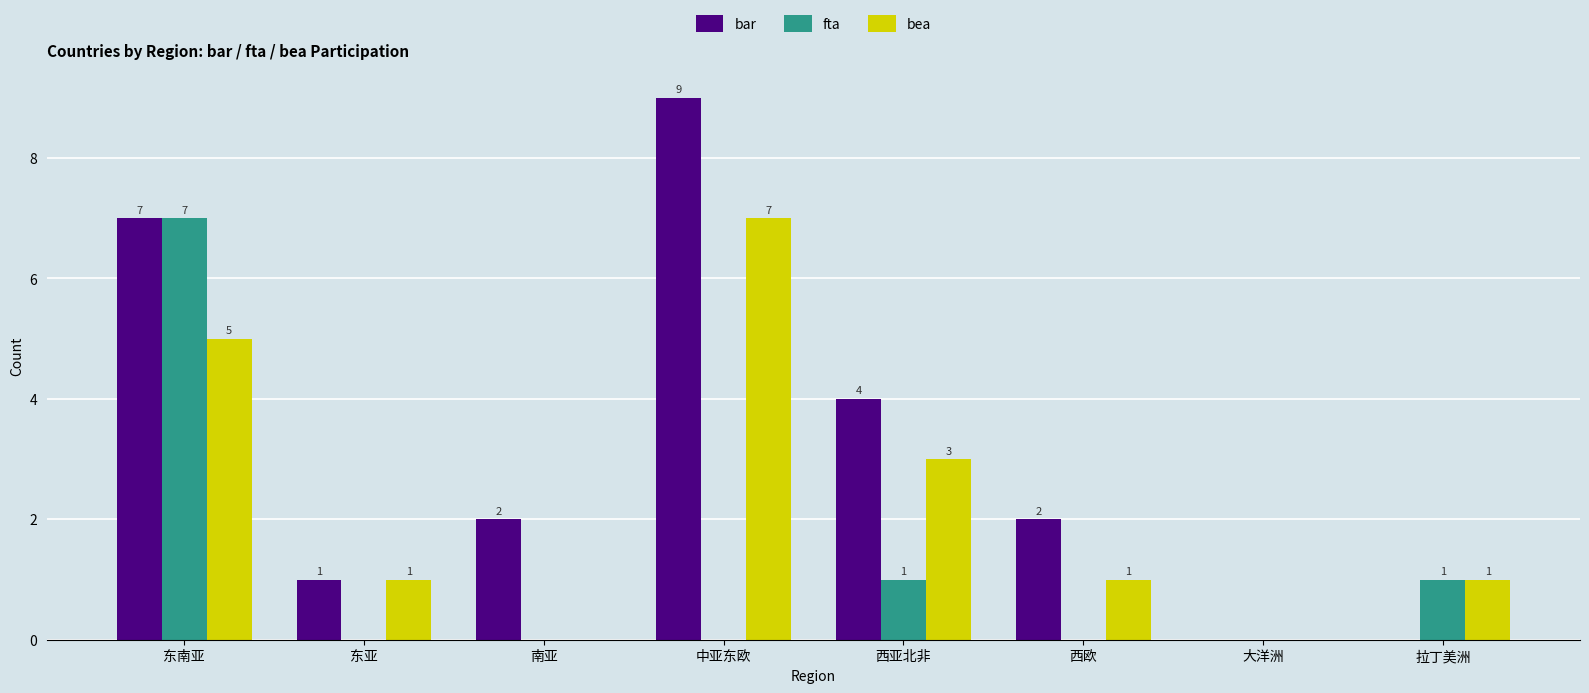

Which series has the widest spread of values?

bar